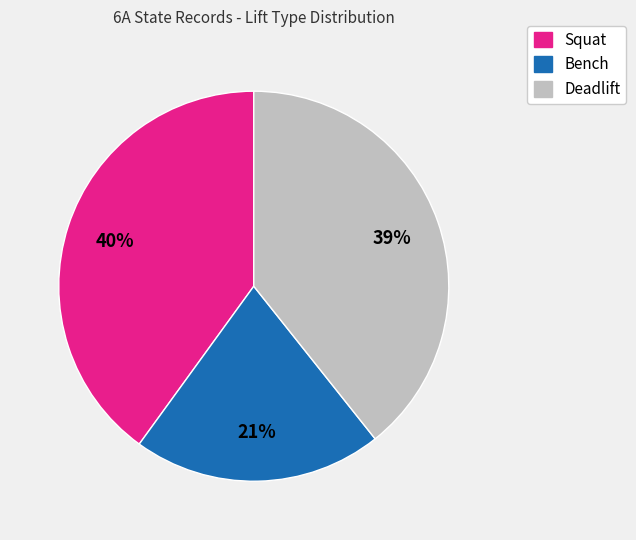

To the nearest percent, what is the average slice percentage?

33%